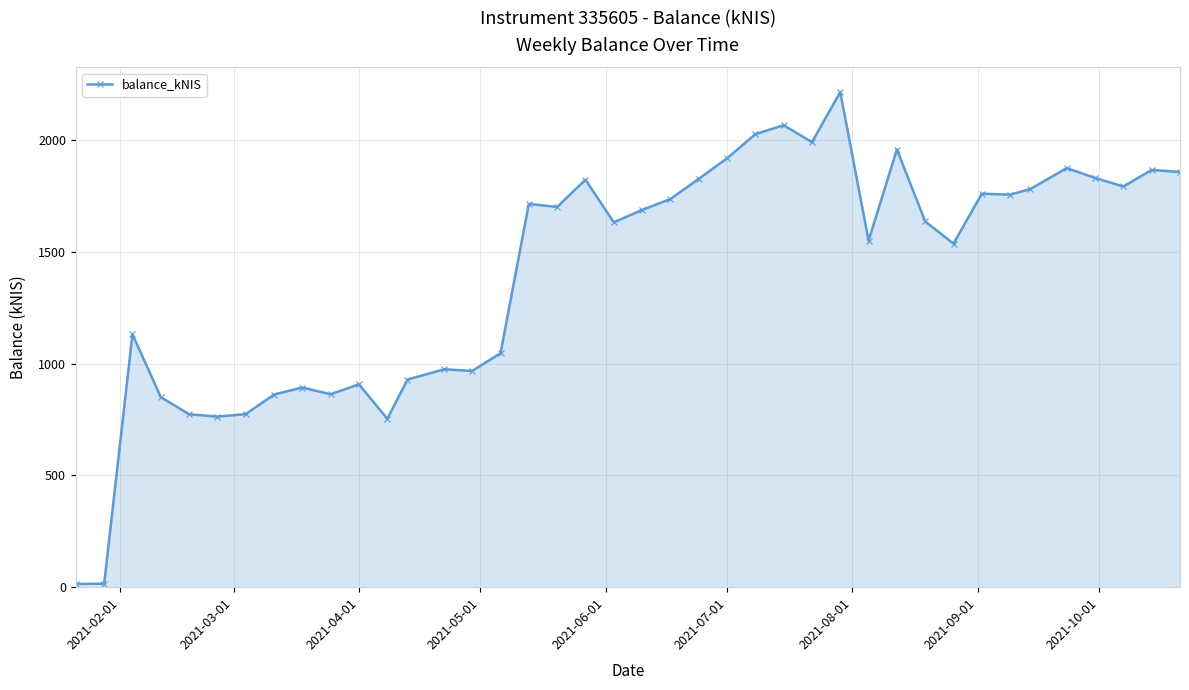

What is the difference between the maximum and minimum values?

2201.3